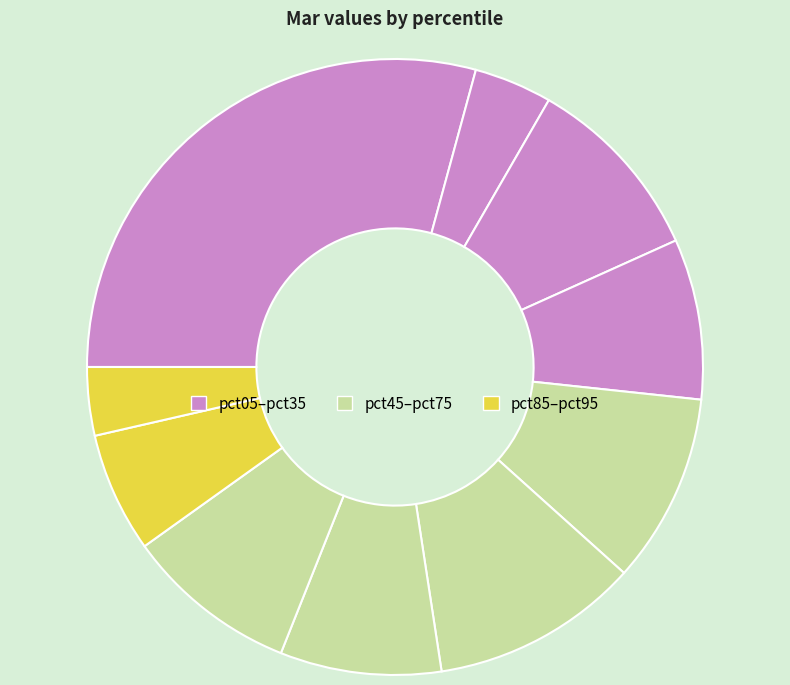

Count the number of slices in the pie.

10